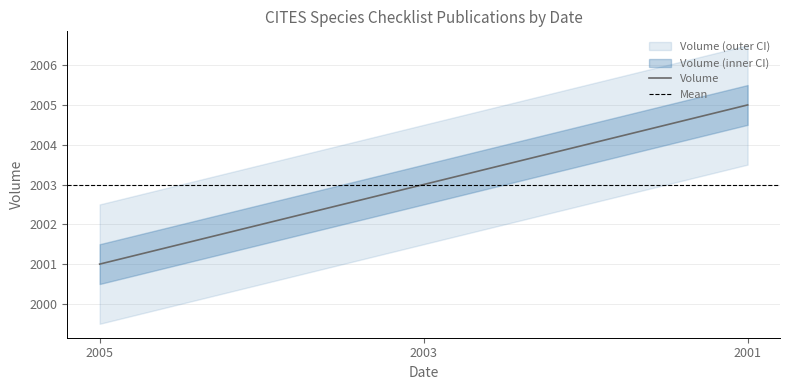

What is the maximum value for Volume?

2005.0